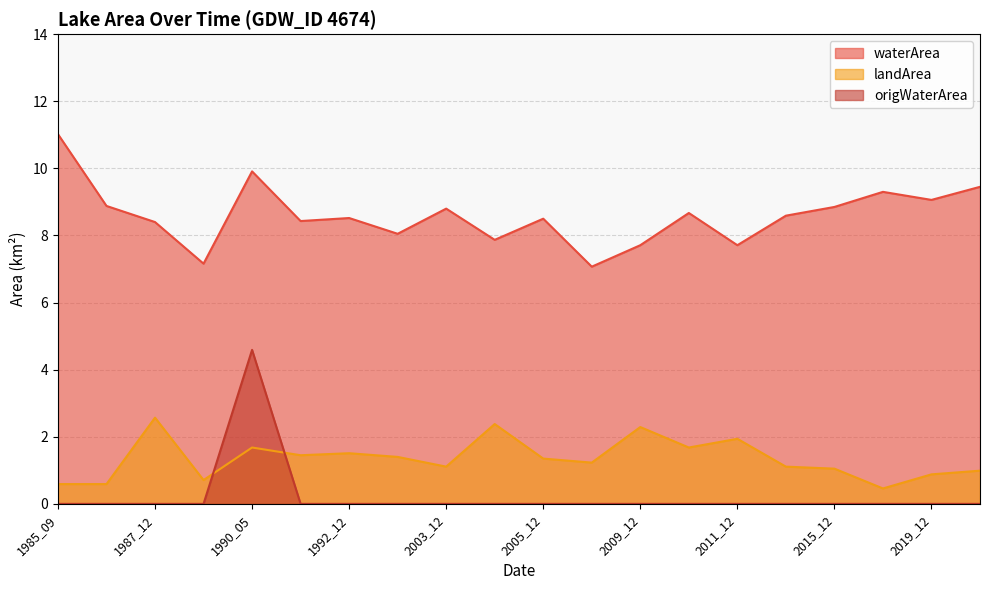

What is the total value across all series at 2015_12?

9.9